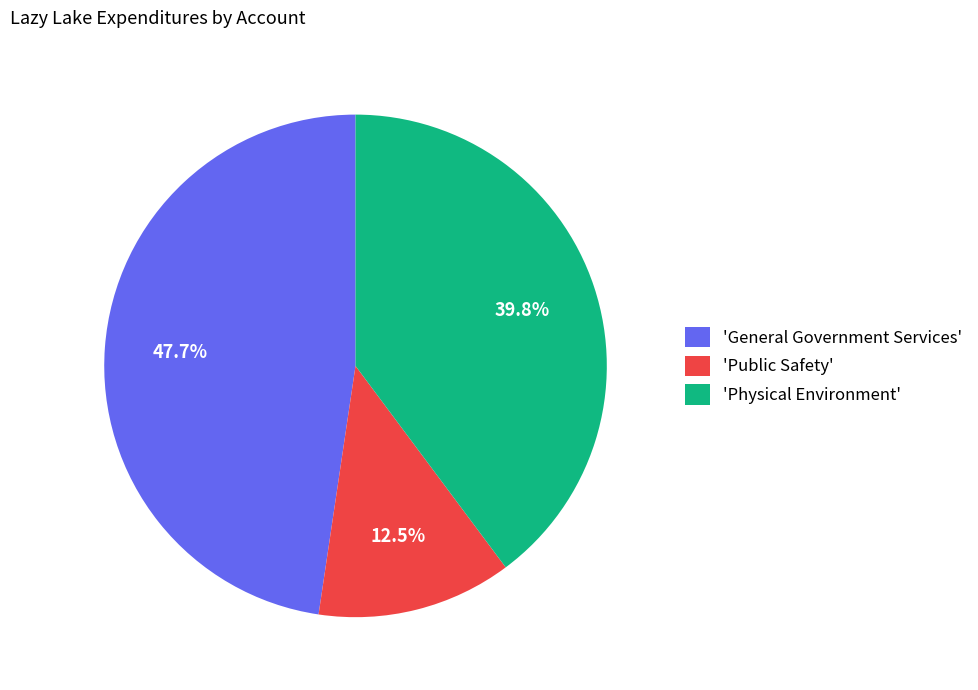

Is 'Public Safety' the majority of the pie?

No